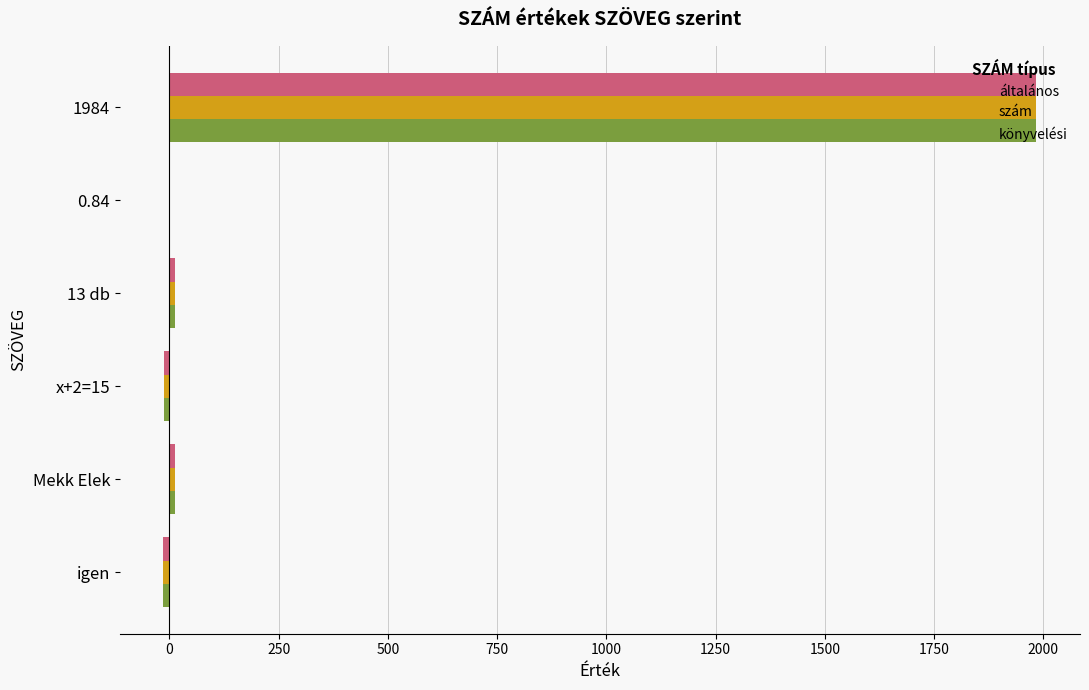

Which label corresponds to the largest value in the chart?

1984